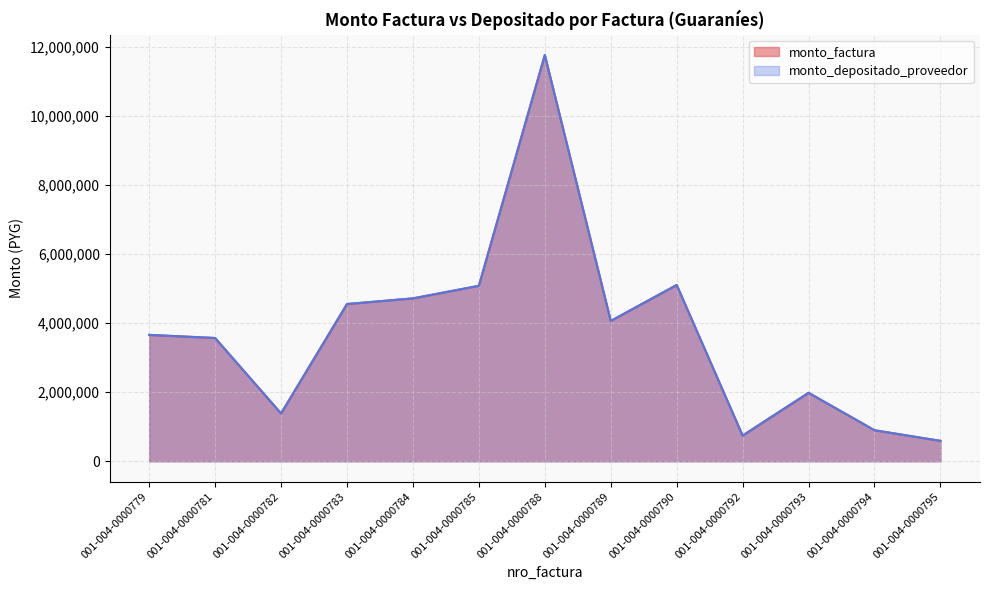

Which has a higher value, 001-004-0000779 or 001-004-0000782?

001-004-0000779